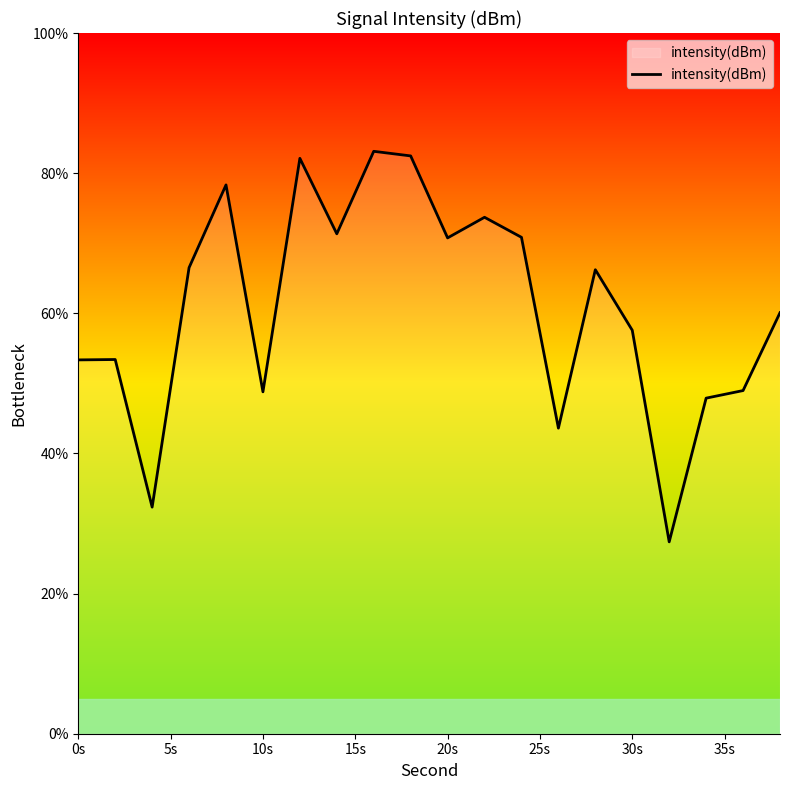

How many interior local valleys (lower than both neighbors) does the data have?

6